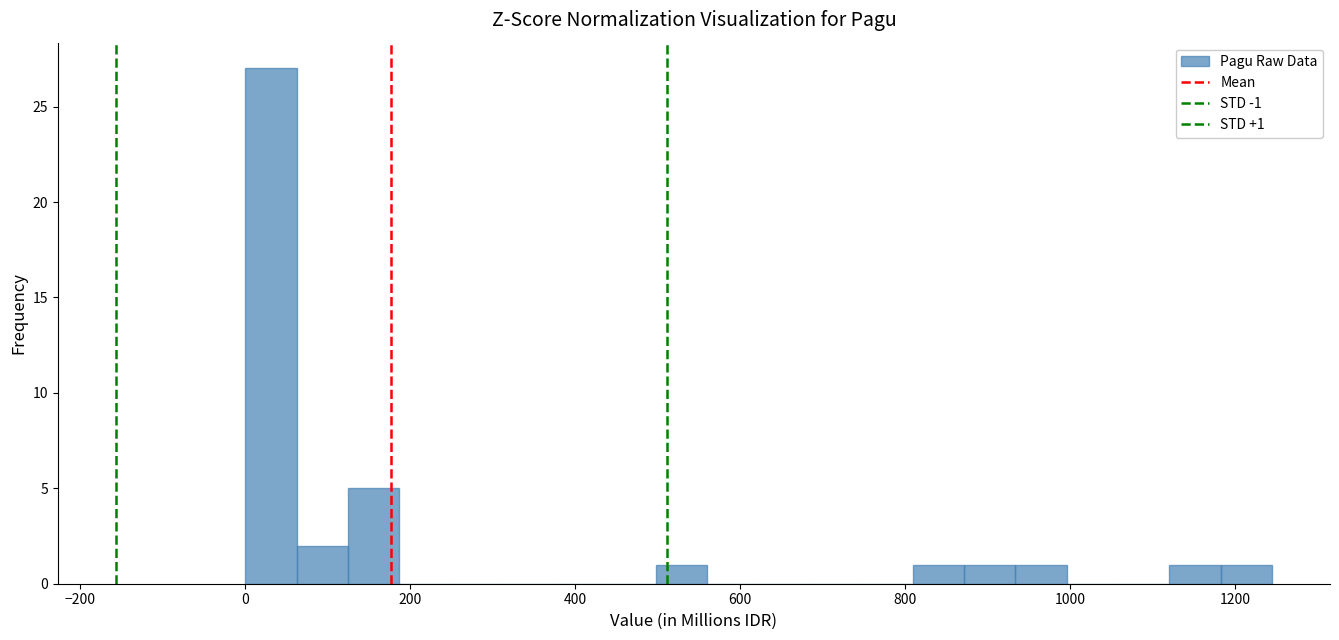

Around what value on the x-axis is the tallest bar? Give the approximate position of its centre, as read against the axis.

40